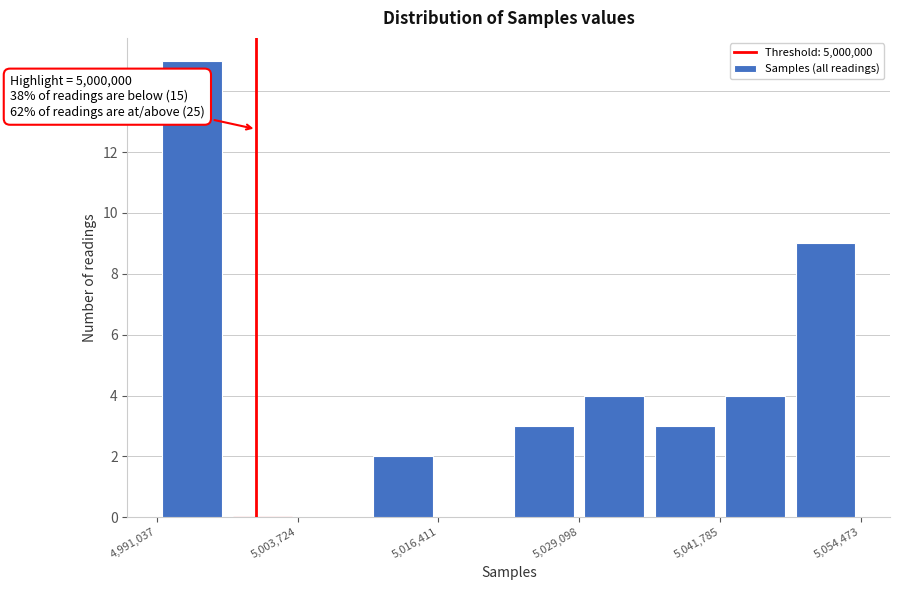

Around what value on the x-axis is the tallest bar? Give the approximate position of its centre, as read against the axis.

4994000